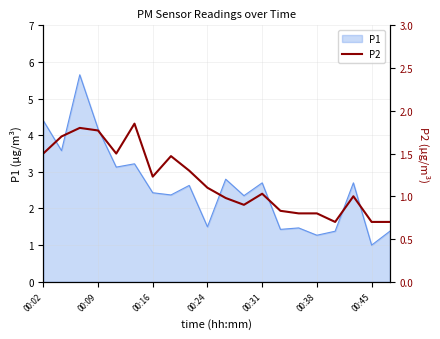

What is the smallest value displayed?

0.7